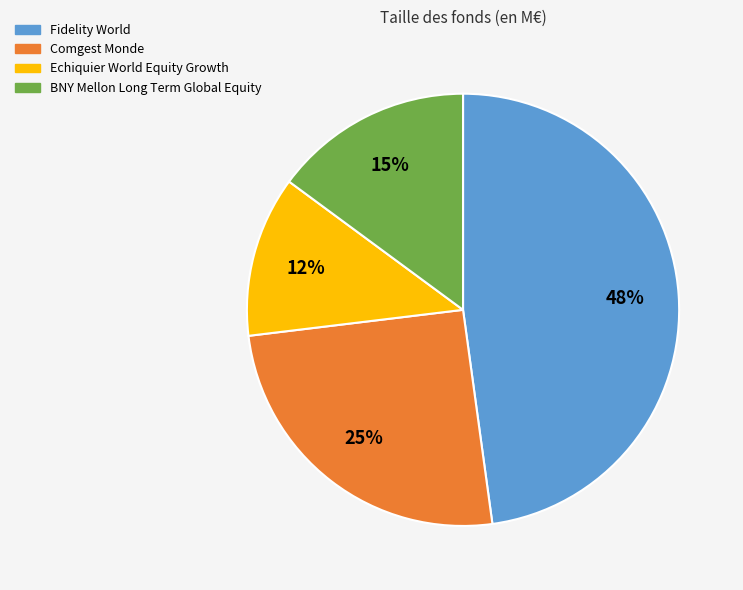

How many segments does this pie chart have?

4